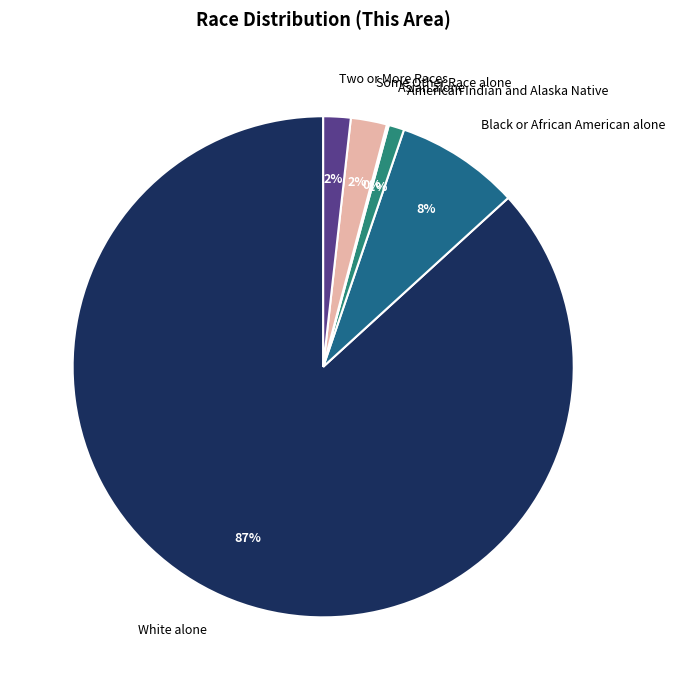

Do Black or African American alone and Some Other Race alone together represent more than half of the pie?

No